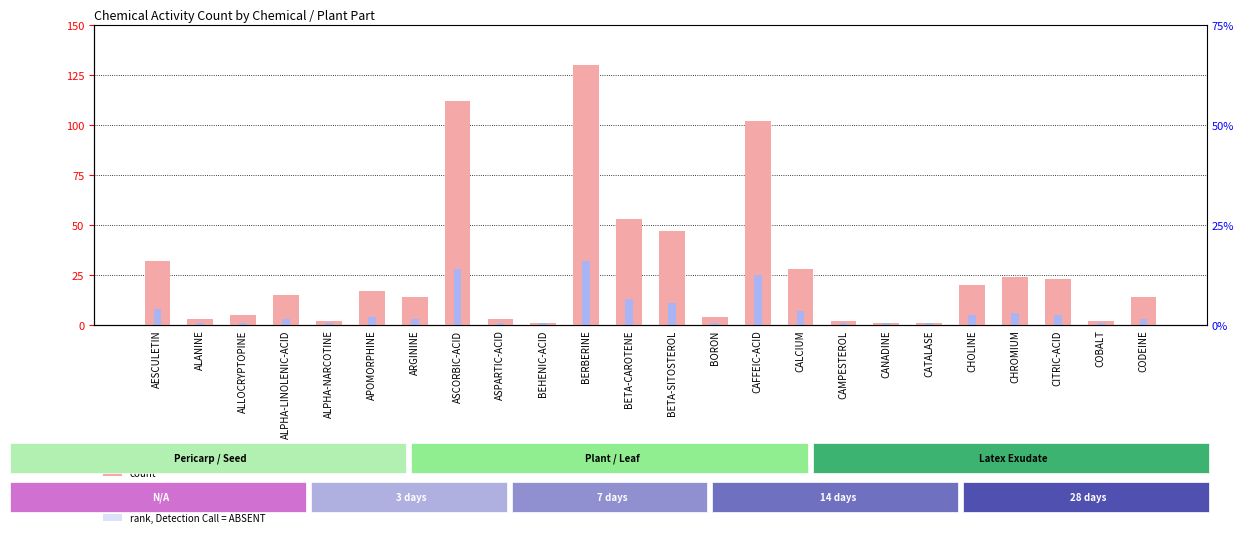

At BORON, list the series in order from largest to smallest.

Activity Count, Relative Rank